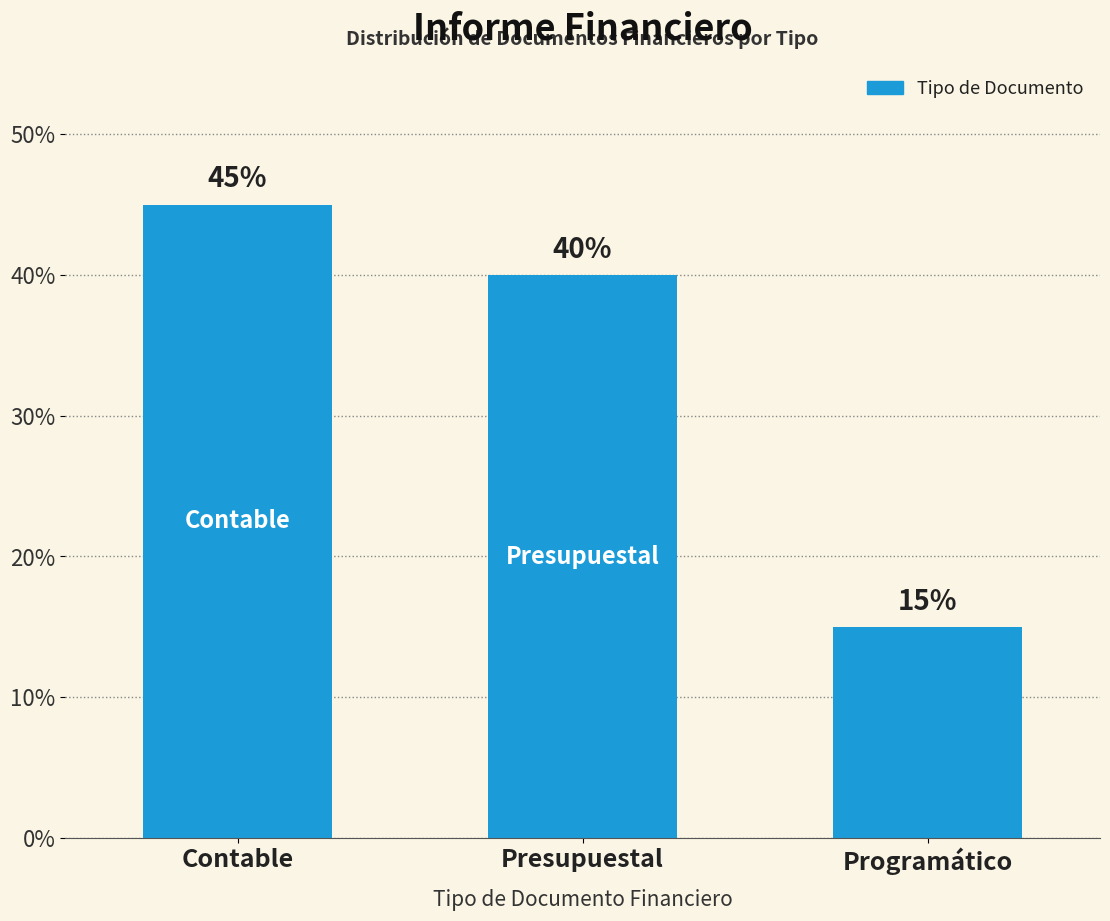

Reading right to left, extract all data points from this chart.

Programático=15	Presupuestal=40	Contable=45